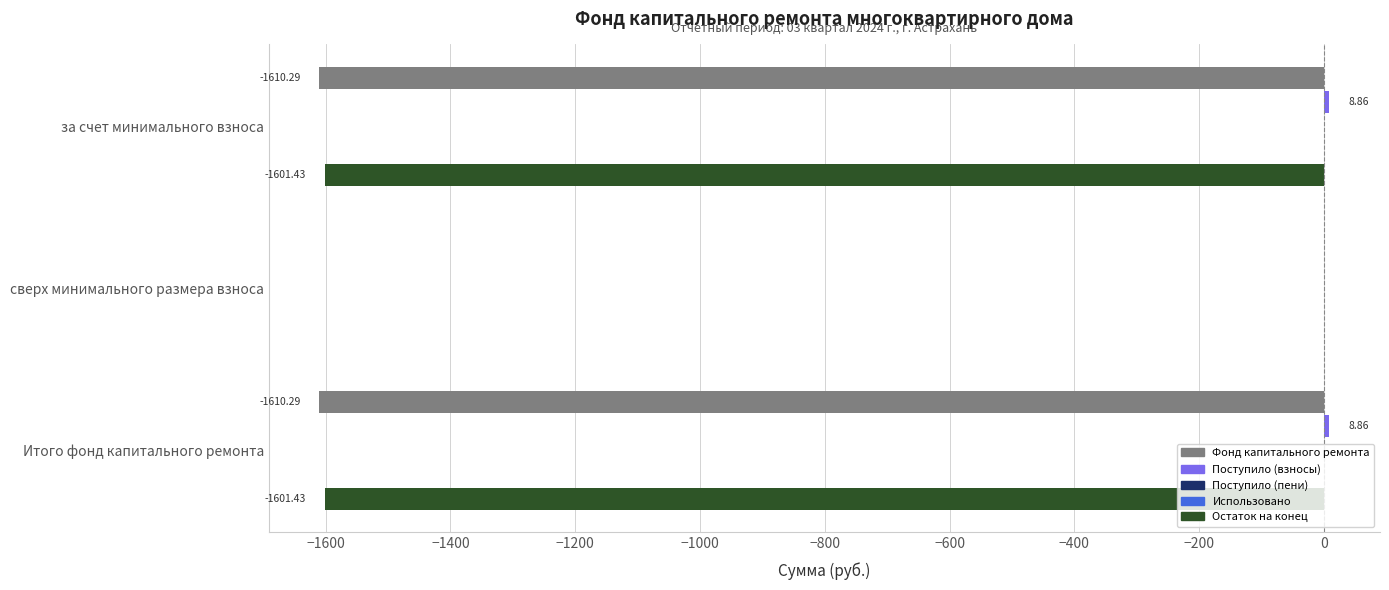

Between Итого фонд капитального ремонта and сверх минимального размера взноса, which is larger?

сверх минимального размера взноса